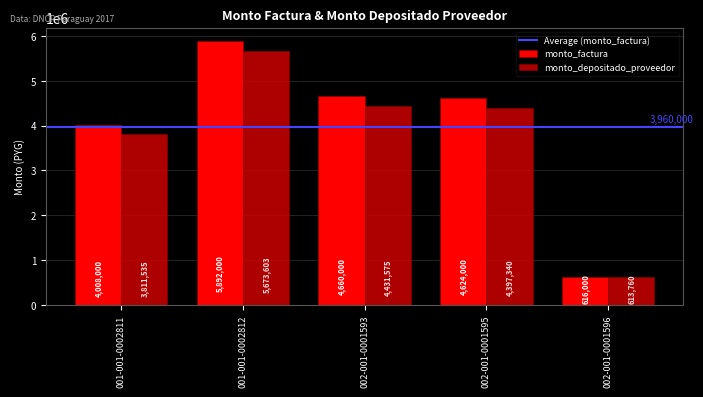

Reading right to left, what are all the values shown in this chart?

monto_factura: 002-001-0001596=616000	002-001-0001595=4624000	002-001-0001593=4660000	001-001-0002812=5892000	001-001-0002811=4008000
monto_depositado_proveedor: 002-001-0001596=613760	002-001-0001595=4397340	002-001-0001593=4431575	001-001-0002812=5673603	001-001-0002811=3811535